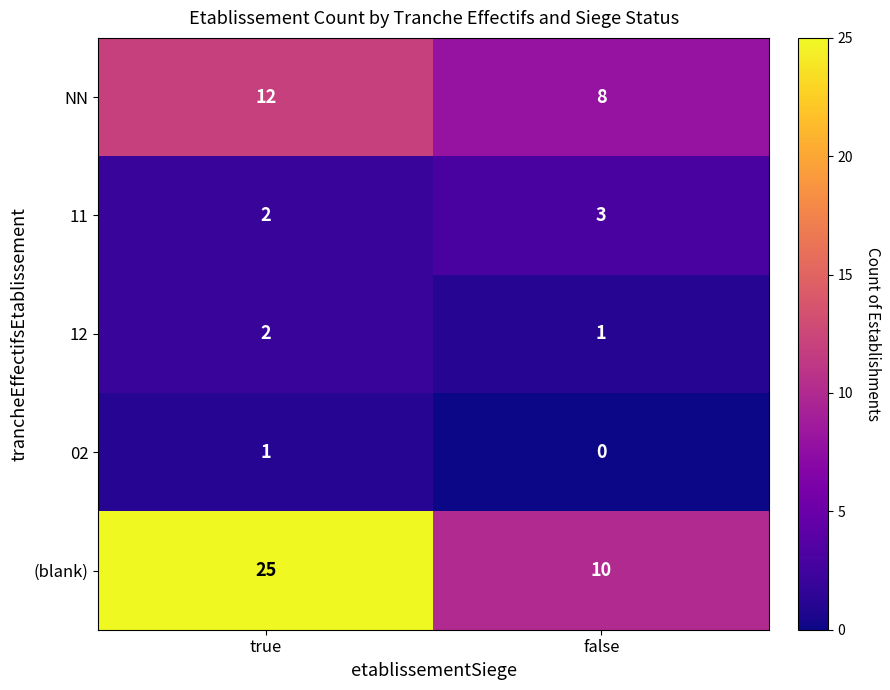

How many data points in 11 are less than 3?

1